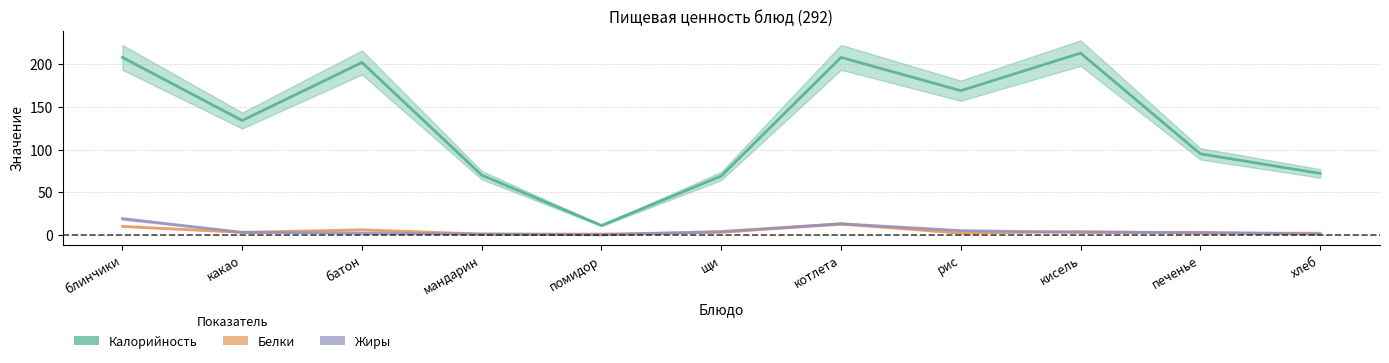

How many categories are shown in the chart?

11